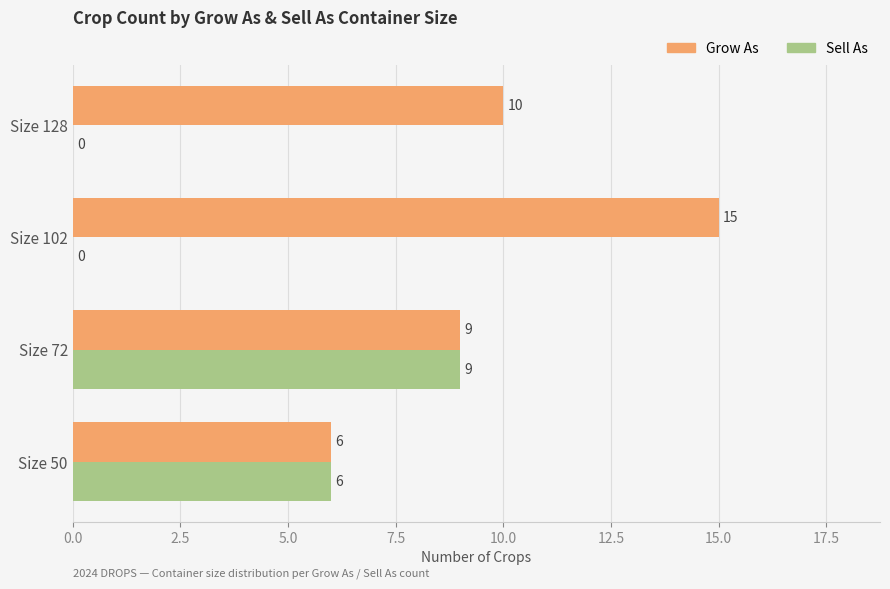

At which label does Grow As reach its peak?

Size 102